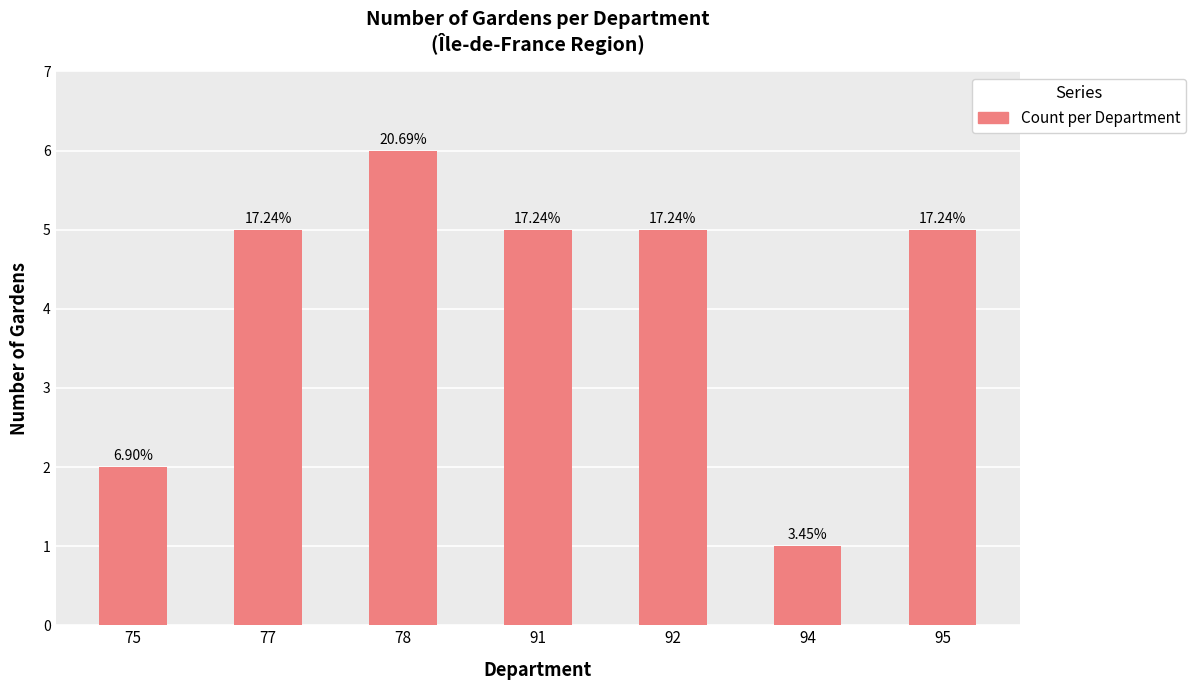

Are the bars horizontal?

No